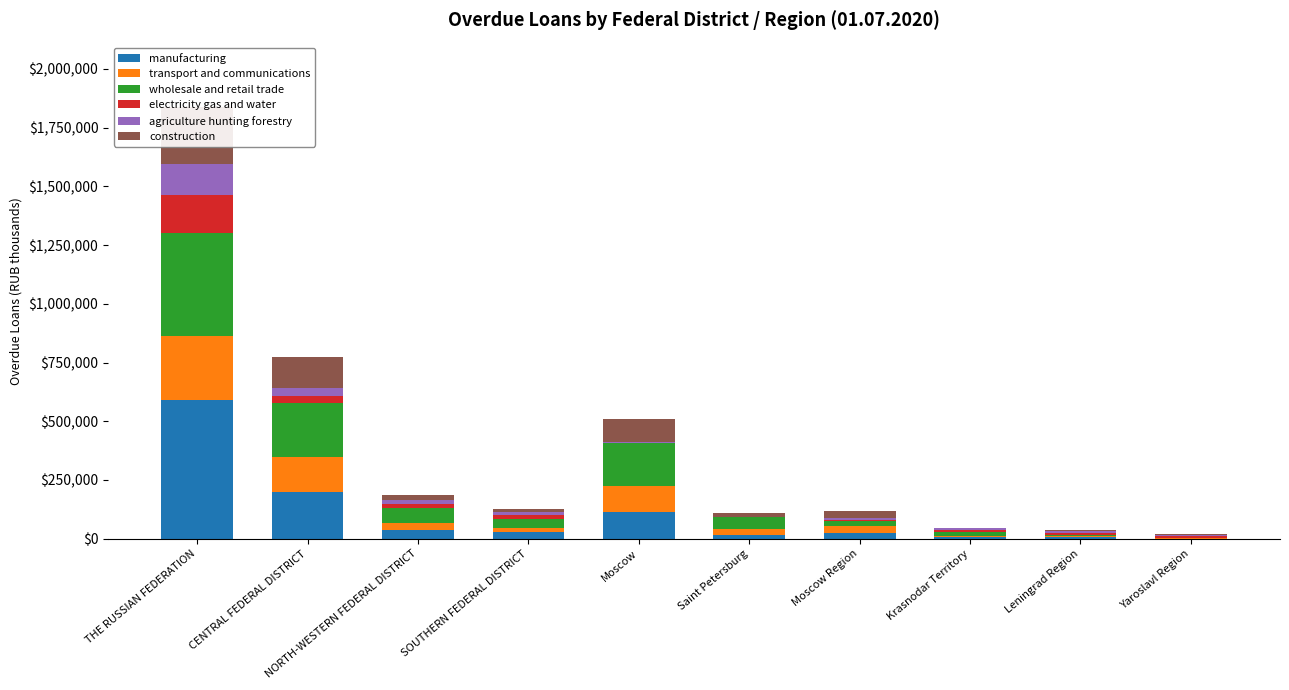

Reading right to left, extract all data points from this chart.

manufacturing: 599	8660	8519	22612	15497	114071	28467	37181	197338	588615
transport and communications: 2268	2353	5055	30817	24633	110460	16510	28786	150041	272755
wholesale and retail trade: 1067	4511	14807	20863	51316	183282	36873	64523	230877	441090
electricity gas and water: 6646	9485	10550	6563	1	1552	18692	18375	30631	162125
agriculture hunting forestry: 6645	9474	4770	6562	0	1552	12912	16857	30587	131252
construction: 1462	890	3704	28554	17673	99751	13927	20040	134675	240313